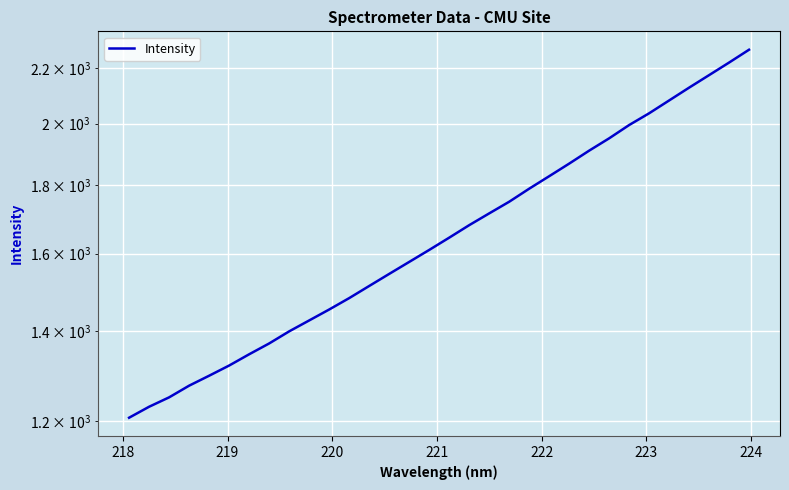

What is the average value?

1667.0